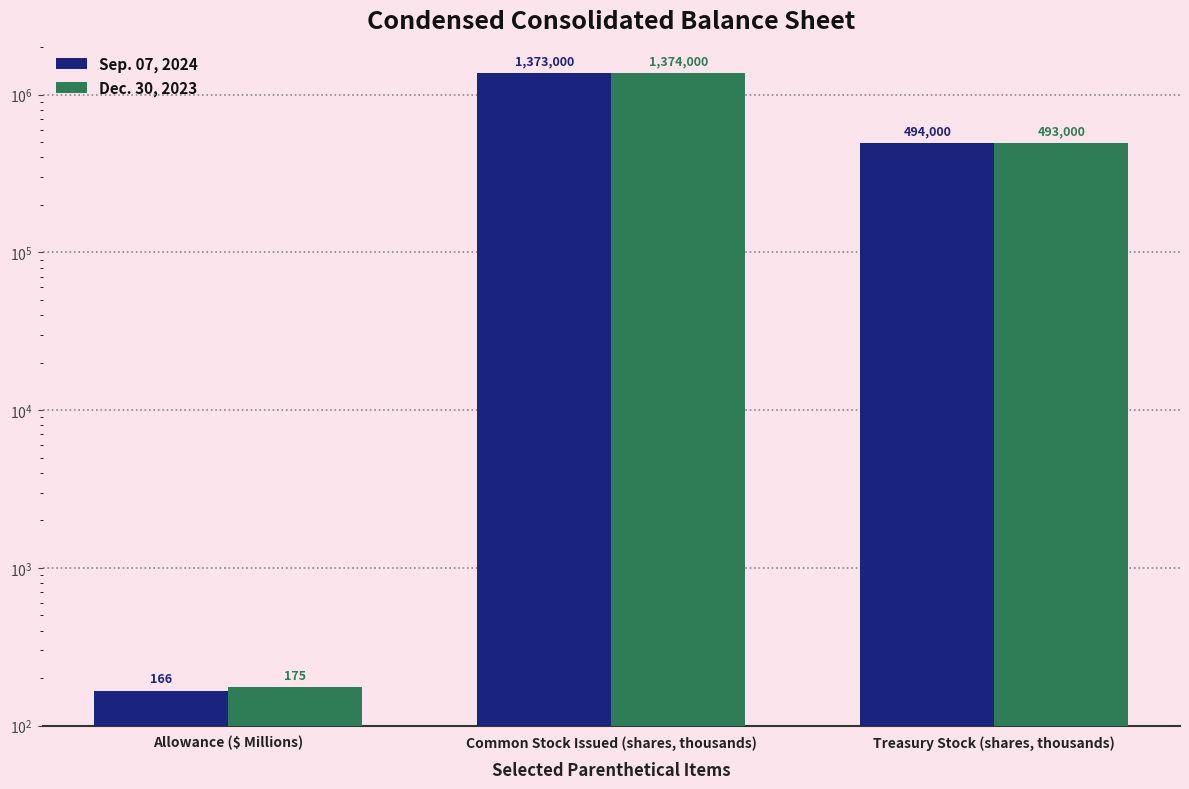

At which label does Dec. 30, 2023 reach its minimum?

Allowance ($ Millions)